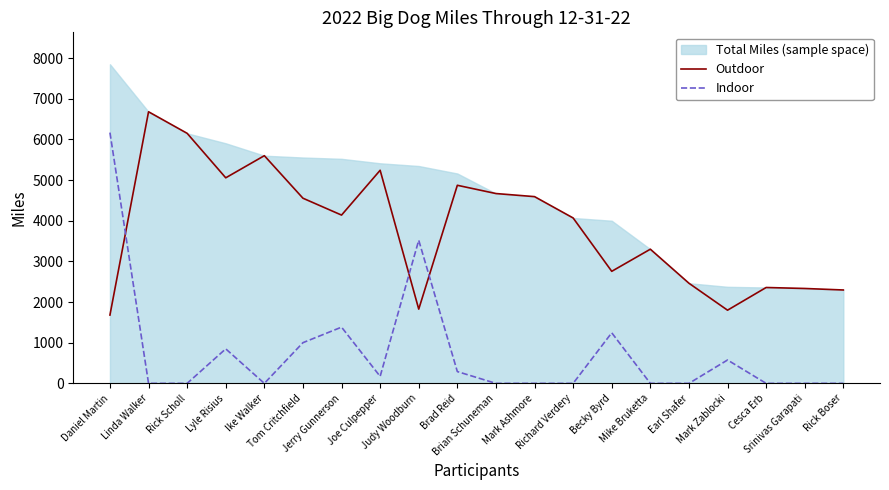

What is the sum of the Outdoor values at Earl Shafer and Richard Verdery?

6531